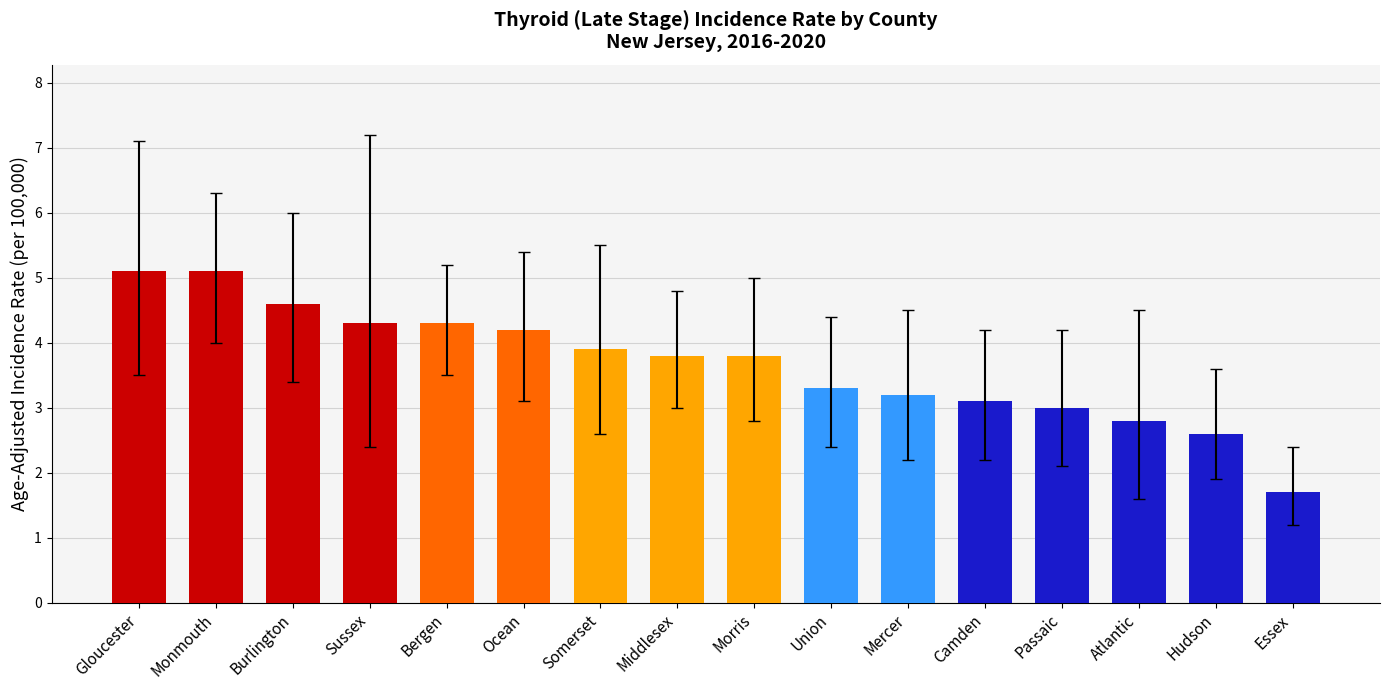

Is it true that the value at Gloucester is 1.3?

False